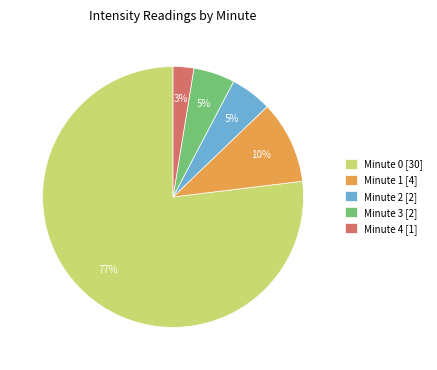

Count the number of slices in the pie.

5